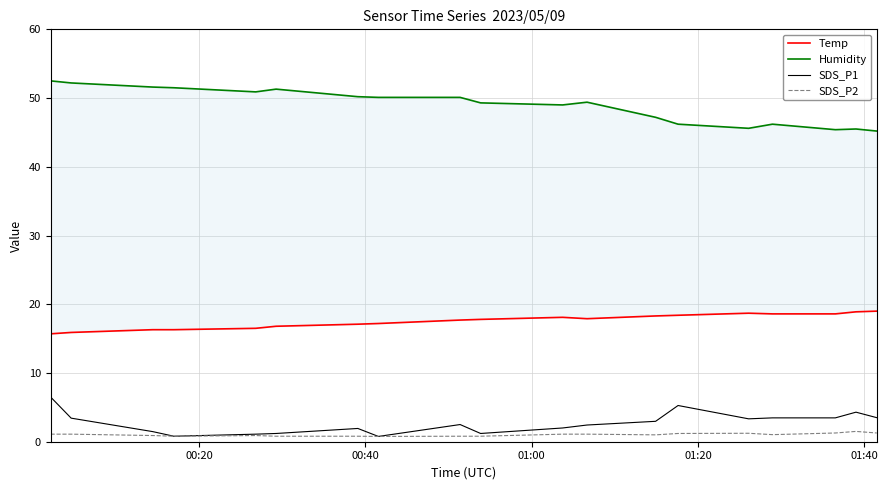

Rank the series by their maximum value, from lowest to highest.

SDS_P2, SDS_P1, Temp, Humidity